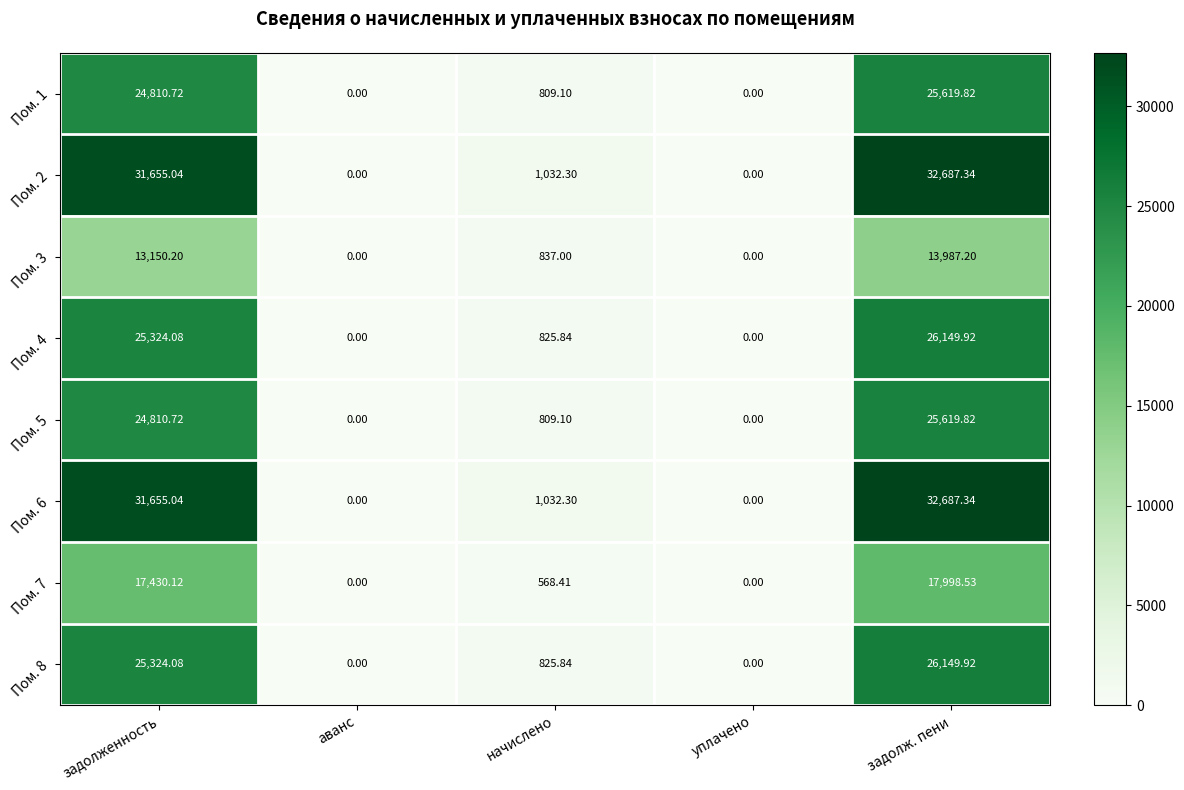

Is the value of Пом. 7 at начислено greater than the value of Пом. 4 at задолж. пени?

No